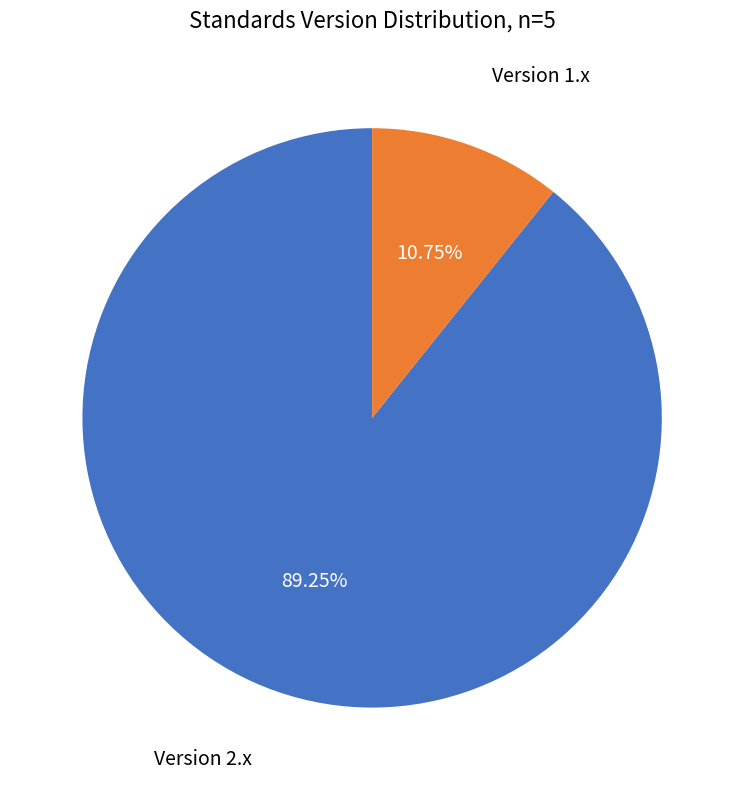

Does any single category account for the majority?

Yes